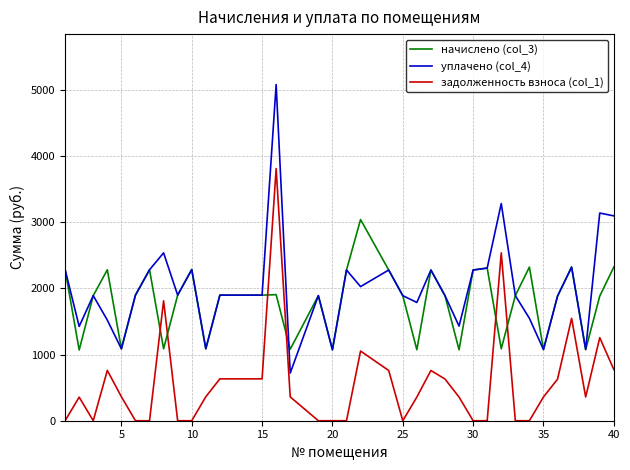

Which series has the largest range (max minus min)?

уплачено (col_4)